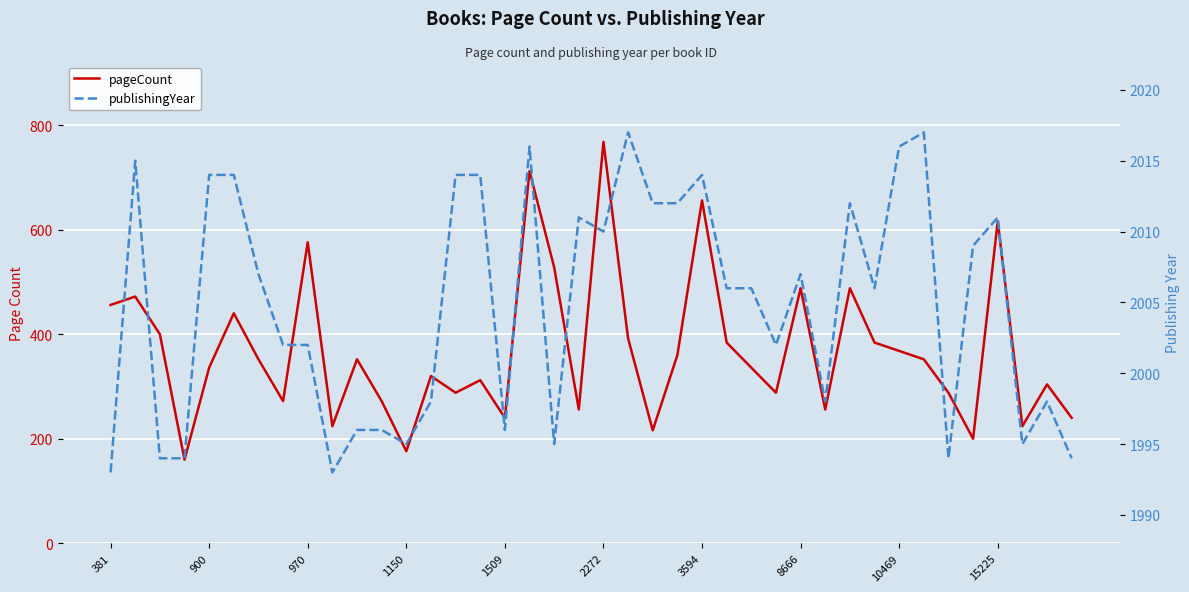

What is the sum of all pageCount values?

14752